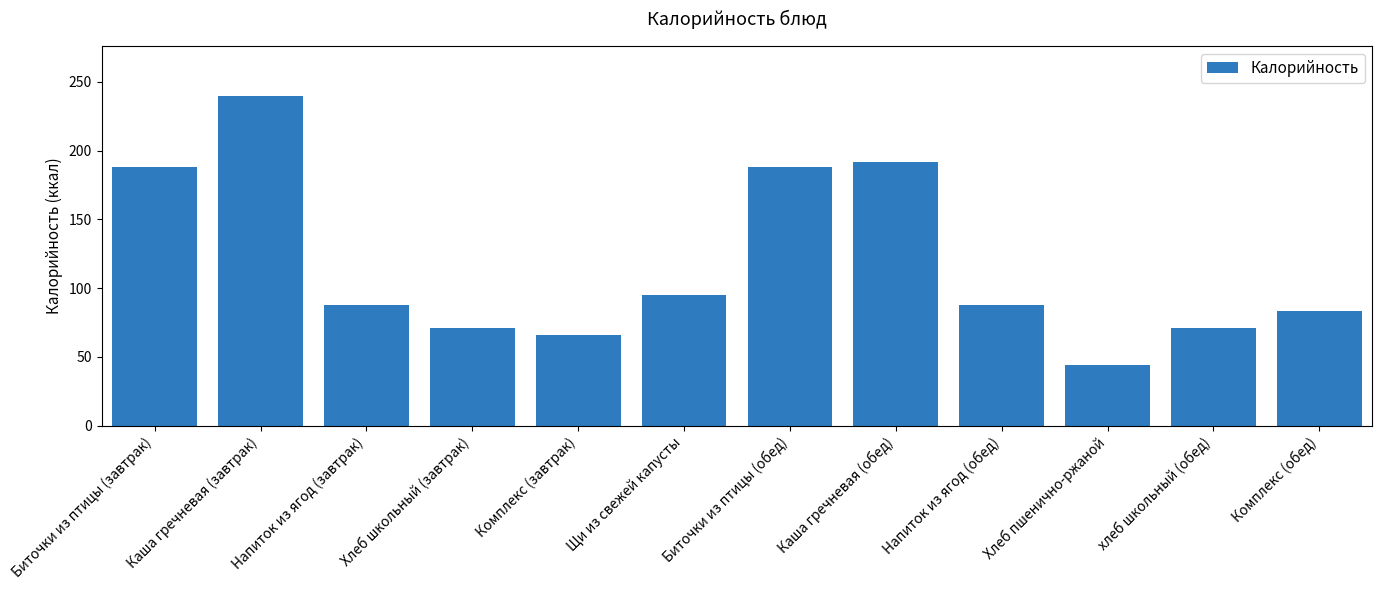

Does the chart contain stacked bars?

No